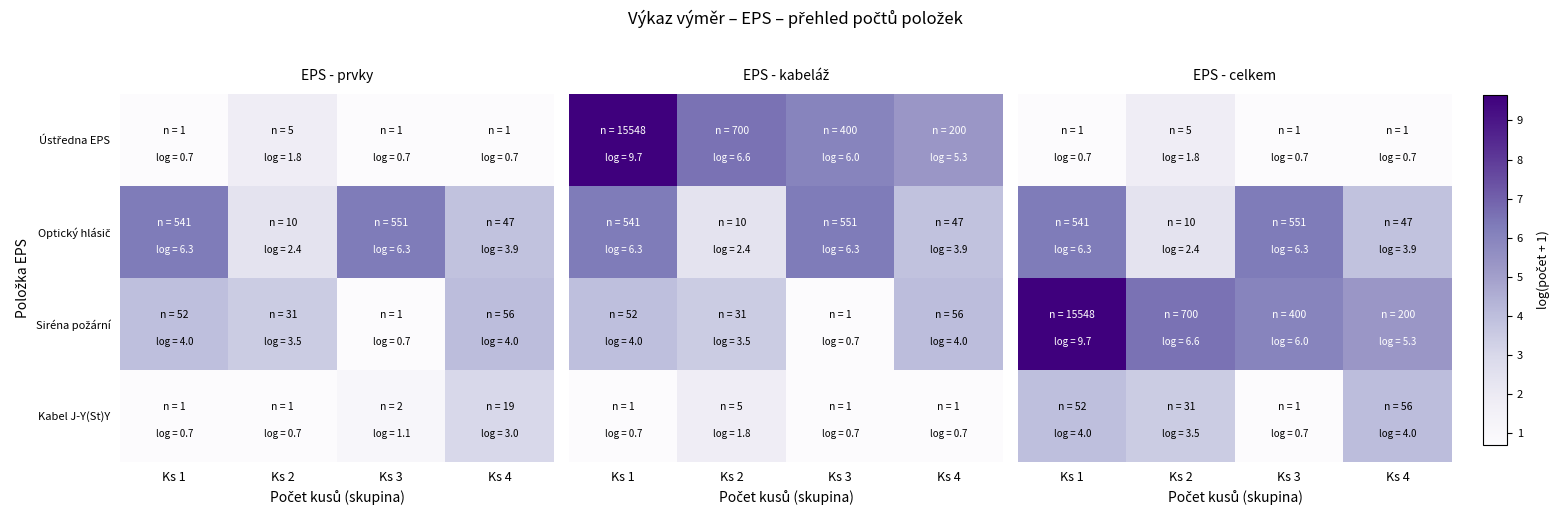

At which label is Ústředna EPS closest to 1?

Ks 1